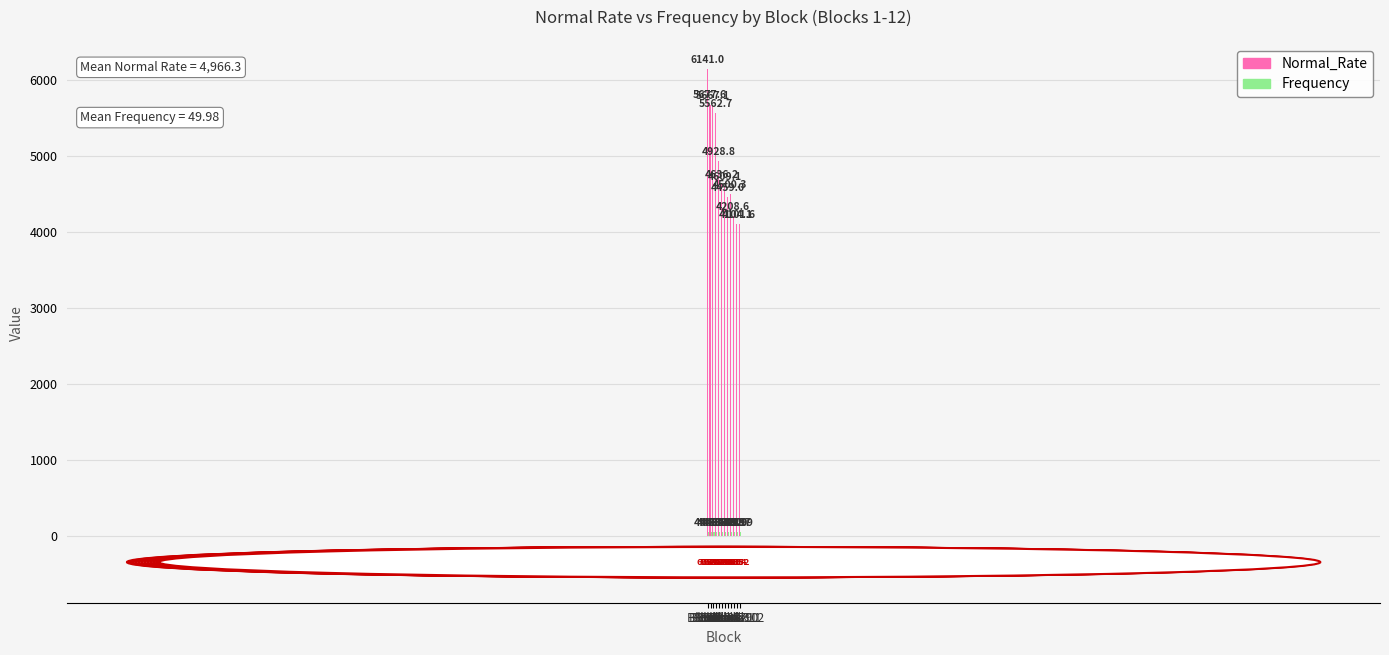

At how many categories does at least one series exceed 3034?

12